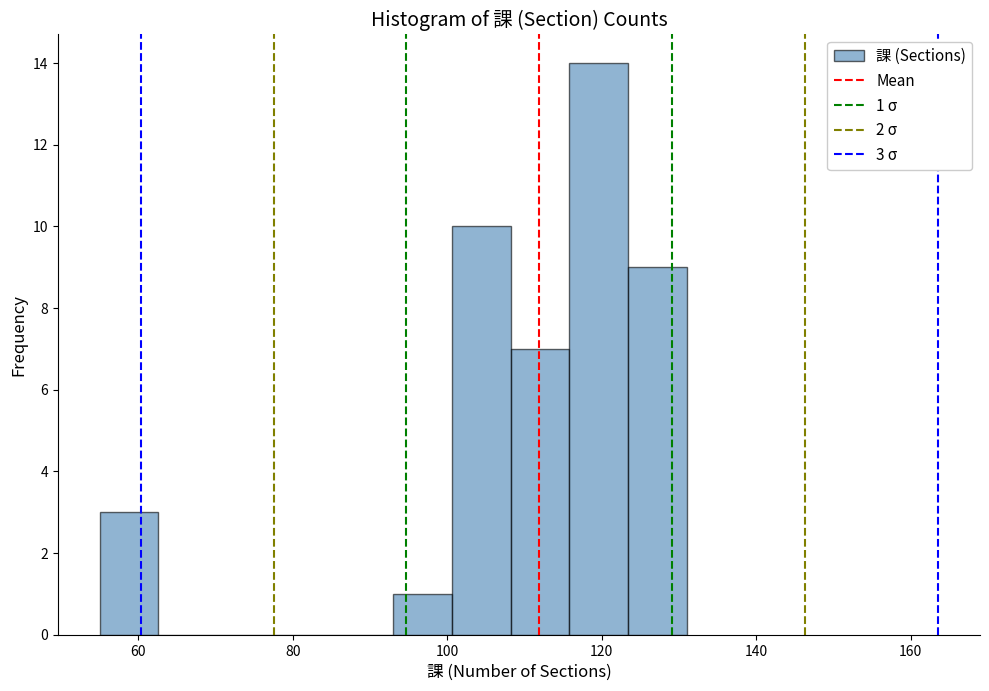

Around what value on the x-axis is the tallest bar? Give the approximate position of its centre, as read against the axis.

120